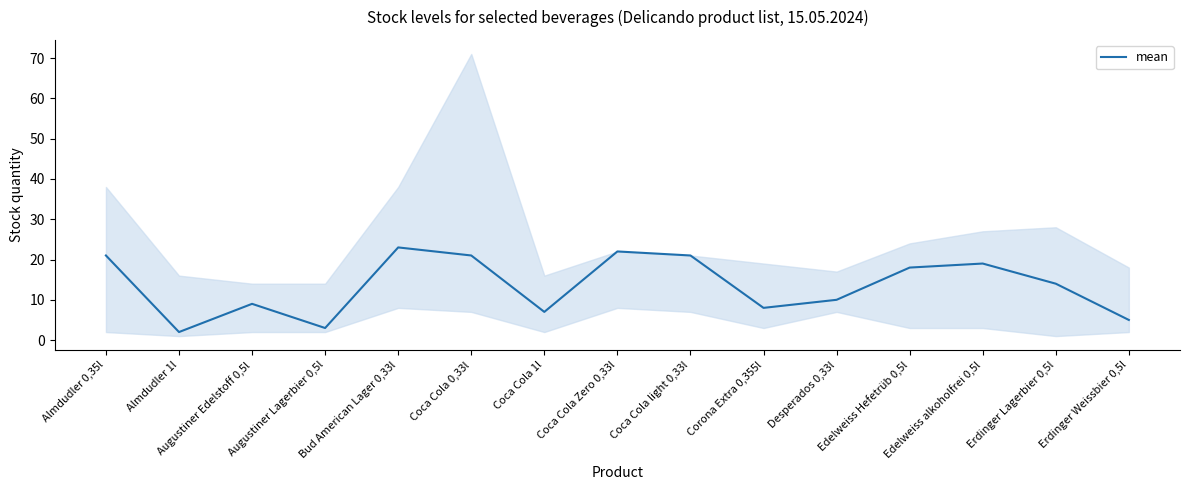

What is the change in value from Coca Cola 0,33l to Corona Extra 0,355l?

-13